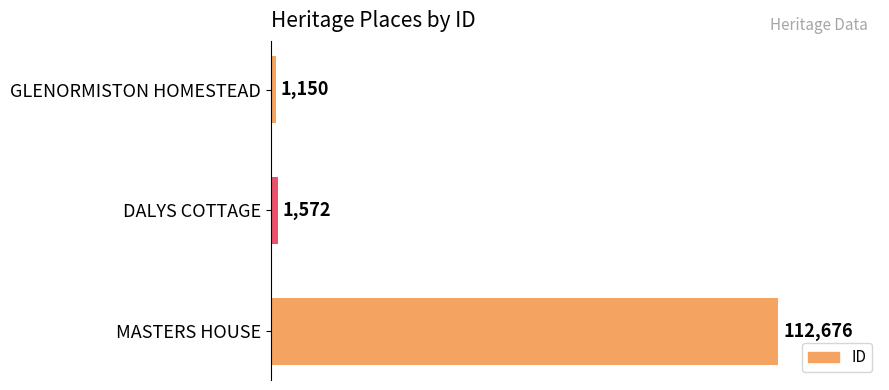

The value at MASTERS HOUSE is 192563. True or false?

False